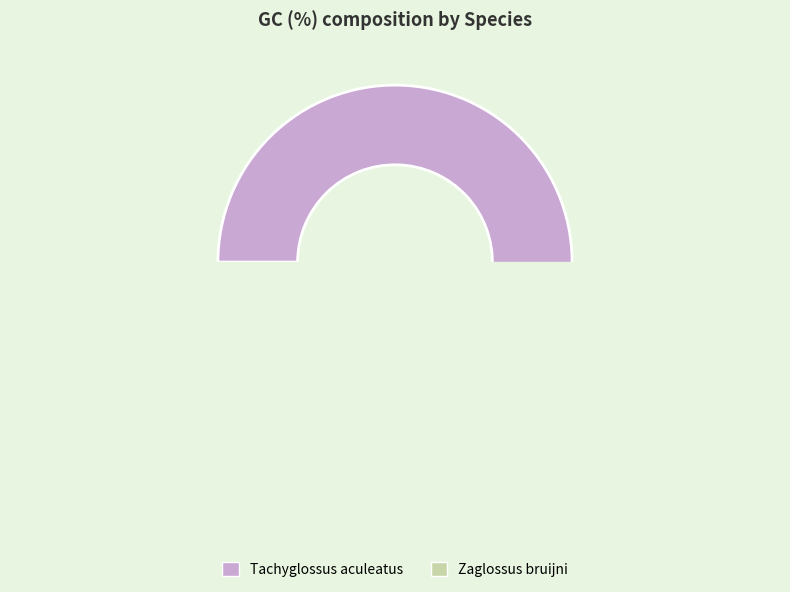

Which slice is the largest?

Tachyglossus aculeatus